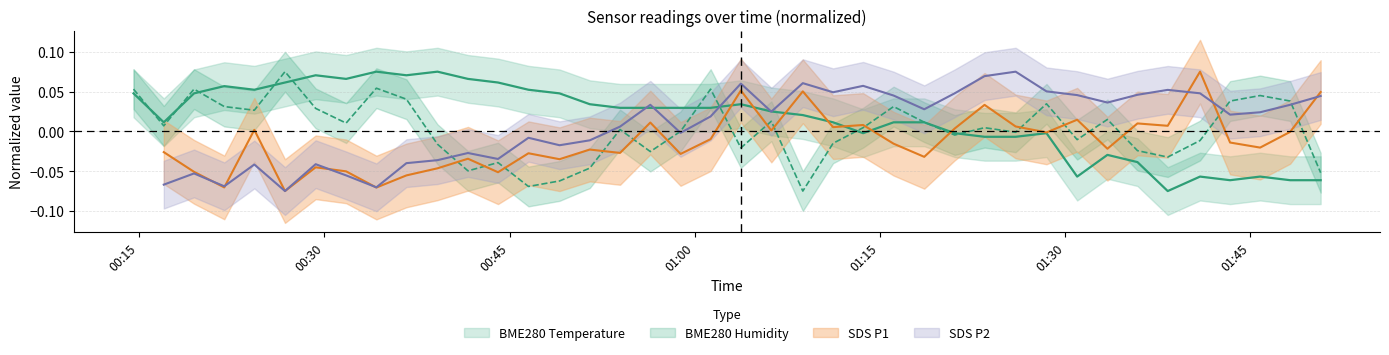

True or false: BME280_temperature and BME280_humidity intersect in this chart.

True